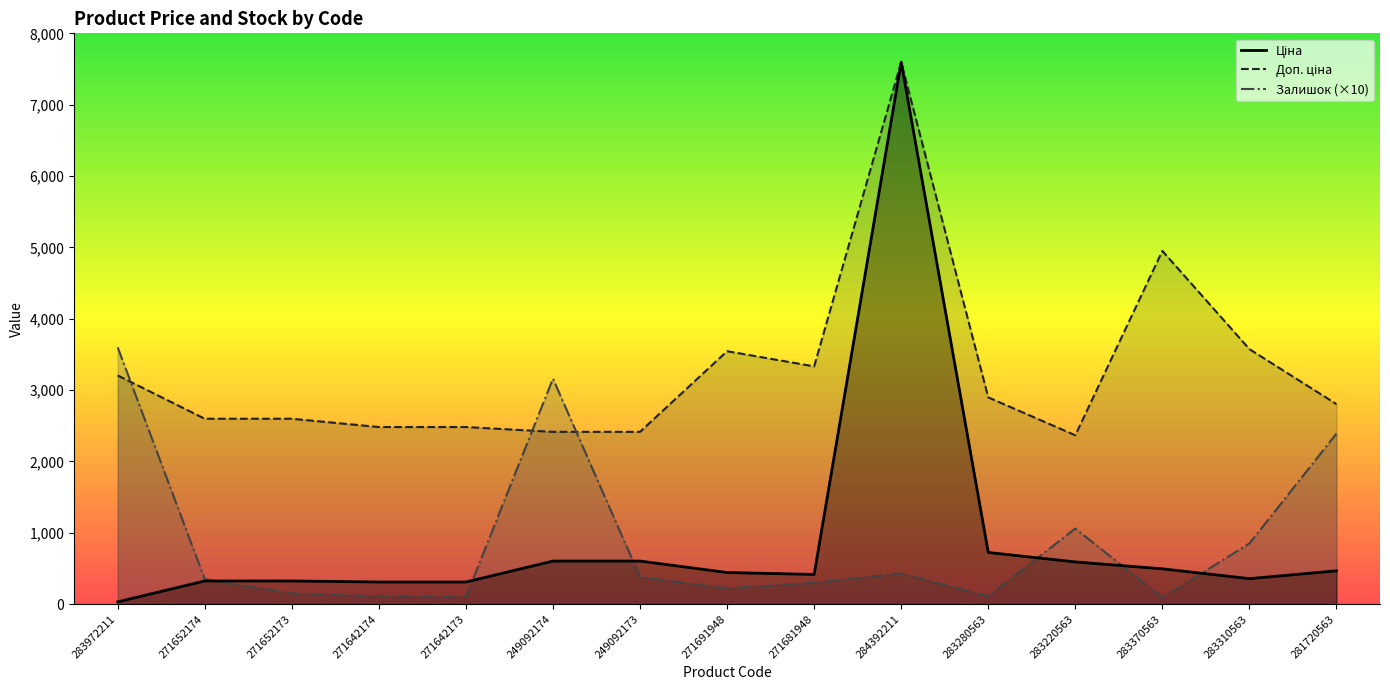

What are all the series names shown in the legend?

Ціна, Доп. ціна, Залишок